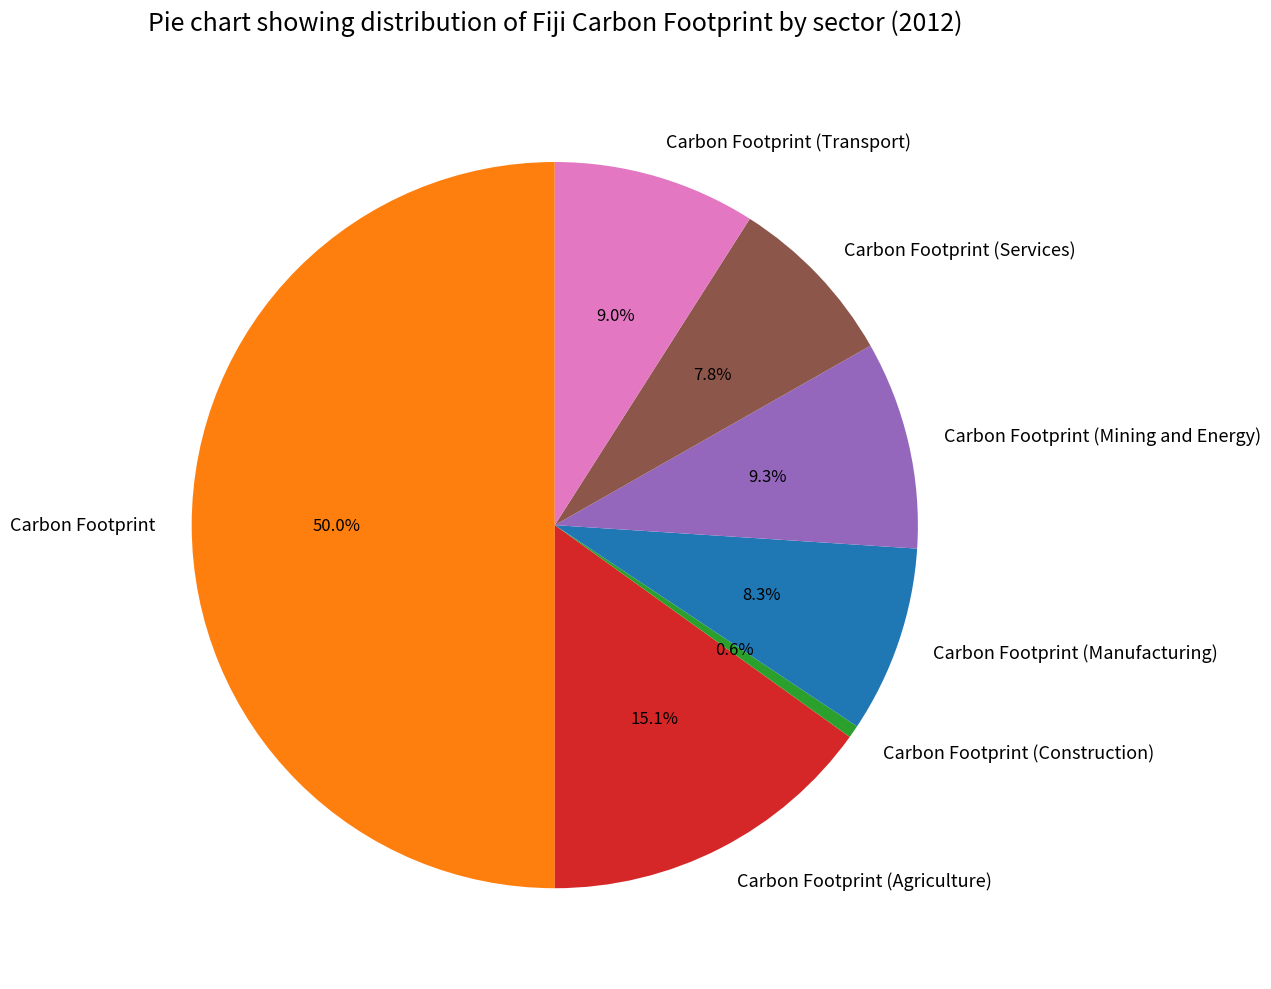

True or false: Carbon Footprint (Services) accounts for 21% of the total.

False